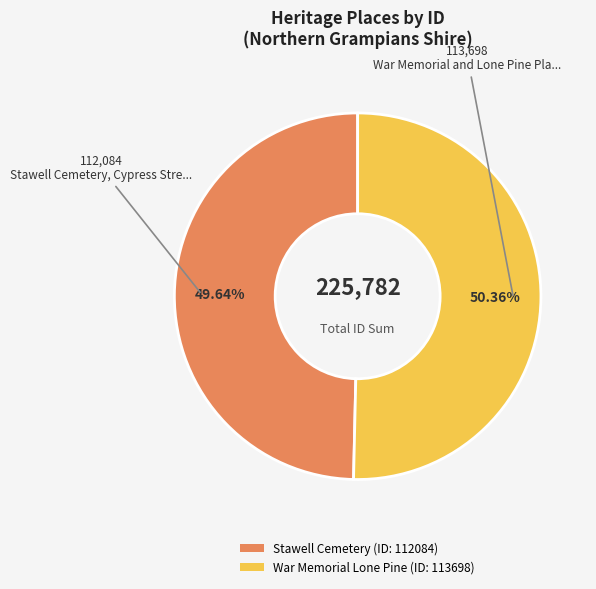

Rank the categories by value from highest to lowest.

War Memorial and Lone Pine Planting, Stawell Cemetery, Cypress Street, STAWELL